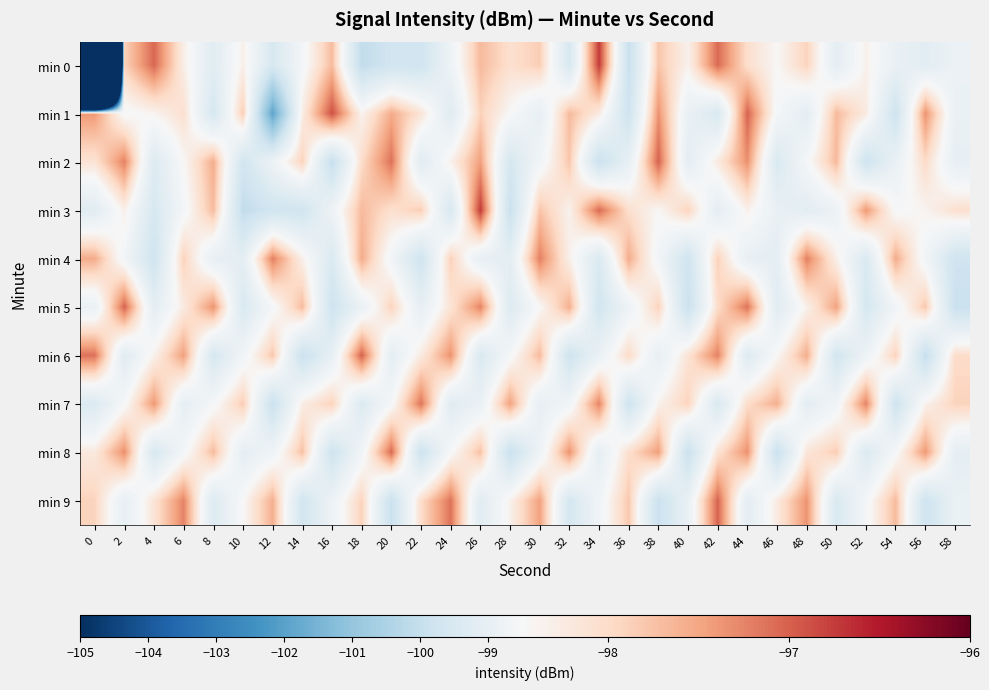

Reading right to left, what are all the values shown in this chart?

min 0: 58=-98.8	56=-99.2	54=-98.9	52=-98.3	50=-99.1	48=-97.9	46=-98.4	44=-98.0	42=-97.1	40=-98.3	38=-97.8	36=-99.9	34=-96.7	32=-99.5	30=-97.8	28=-98.1	26=-97.7	24=-98.8	22=-99.7	20=-99.7	18=-100.1	16=-97.7	14=-98.6	12=-99.5	10=-98.3	8=-99.2	6=-98.3	4=-97.0	2=-97.9	0=-208.1
min 1: 58=-98.9	56=-97.3	54=-99.8	52=-98.2	50=-97.7	48=-99.1	46=-98.6	44=-97.0	42=-99.5	40=-98.9	38=-97.3	36=-99.8	34=-98.2	32=-97.7	30=-99.0	28=-98.5	26=-97.9	24=-99.2	22=-98.1	20=-97.5	18=-98.4	16=-96.9	14=-98.3	12=-101.9	10=-97.8	8=-99.6	6=-98.1	4=-98.4	2=-98.5	0=-97.4
min 2: 58=-99.0	56=-98.0	54=-98.9	52=-99.8	50=-97.7	48=-98.6	46=-99.4	44=-97.3	42=-98.2	40=-99.1	38=-97.0	36=-99.0	34=-99.9	32=-97.8	30=-98.7	28=-99.6	26=-97.4	24=-98.3	22=-99.2	20=-97.1	18=-98.0	16=-100.0	14=-97.9	12=-98.8	10=-99.7	8=-97.6	6=-98.4	4=-99.3	2=-97.2	0=-98.1
min 3: 58=-98.1	56=-98.4	54=-98.5	52=-97.4	50=-98.8	48=-99.2	46=-98.9	44=-98.3	42=-99.1	40=-97.9	38=-98.4	36=-98.0	34=-97.1	32=-98.3	30=-97.8	28=-99.9	26=-96.7	24=-99.5	22=-97.8	20=-98.1	18=-97.7	16=-98.8	14=-99.7	12=-99.7	10=-100.1	8=-97.7	6=-98.6	4=-99.5	2=-98.3	0=-99.2
min 4: 58=-99.8	56=-98.7	54=-97.5	52=-99.4	50=-98.3	48=-97.2	46=-99.1	44=-99.0	42=-97.9	40=-99.8	38=-98.7	36=-97.5	34=-99.4	32=-98.3	30=-97.2	28=-99.1	26=-99.0	24=-97.9	22=-99.8	20=-98.7	18=-97.5	16=-99.4	14=-98.3	12=-97.2	10=-99.1	8=-99.0	6=-97.9	4=-99.8	2=-98.7	0=-97.5
min 5: 58=-99.9	56=-97.8	54=-98.7	52=-99.6	50=-97.5	48=-98.3	46=-99.2	44=-97.1	42=-98.0	40=-99.9	38=-97.9	36=-98.8	34=-99.7	32=-97.6	30=-98.5	28=-99.3	26=-97.2	24=-98.1	22=-99.0	20=-97.9	18=-98.9	16=-99.8	14=-97.7	12=-98.6	10=-99.5	8=-97.3	6=-98.2	4=-99.1	2=-97.0	0=-98.9
min 6: 58=-98.0	56=-100.0	54=-97.9	52=-98.8	50=-99.7	48=-97.6	46=-98.4	44=-99.3	42=-97.2	40=-98.1	38=-99.0	36=-98.0	34=-98.9	32=-99.8	30=-97.7	28=-98.6	26=-99.4	24=-97.3	22=-98.2	20=-99.1	18=-97.0	16=-99.0	14=-99.9	12=-97.8	10=-98.7	8=-99.6	6=-97.4	4=-98.3	2=-99.2	0=-97.1
min 7: 58=-97.9	56=-98.3	54=-99.8	52=-97.2	50=-98.7	48=-99.1	46=-97.6	44=-98.0	42=-99.5	40=-97.9	38=-98.3	36=-99.8	34=-97.2	32=-98.7	30=-99.0	28=-97.5	26=-98.9	24=-99.2	22=-97.1	20=-98.5	18=-99.4	16=-97.9	14=-98.3	12=-99.9	10=-97.8	8=-98.6	6=-99.1	4=-97.4	2=-98.5	0=-99.4
min 8: 58=-99.1	56=-97.4	54=-98.5	52=-99.4	50=-97.8	48=-98.2	46=-99.9	44=-97.3	42=-98.1	40=-99.9	38=-97.4	36=-98.0	34=-99.1	32=-97.3	30=-98.8	28=-99.9	26=-97.7	24=-98.5	22=-99.8	20=-97.1	18=-98.7	16=-99.8	14=-97.7	12=-98.7	10=-99.1	8=-97.7	6=-98.6	4=-99.5	2=-97.3	0=-98.2
min 9: 58=-98.9	56=-99.8	54=-97.7	52=-98.6	50=-99.5	48=-97.3	46=-98.2	44=-99.1	42=-97.0	40=-98.9	38=-99.9	36=-97.8	34=-98.7	32=-99.6	30=-97.5	28=-98.3	26=-99.2	24=-97.1	22=-98.0	20=-99.9	18=-97.9	16=-98.8	14=-99.7	12=-97.6	10=-98.5	8=-99.3	6=-97.2	4=-98.1	2=-99.0	0=-97.9